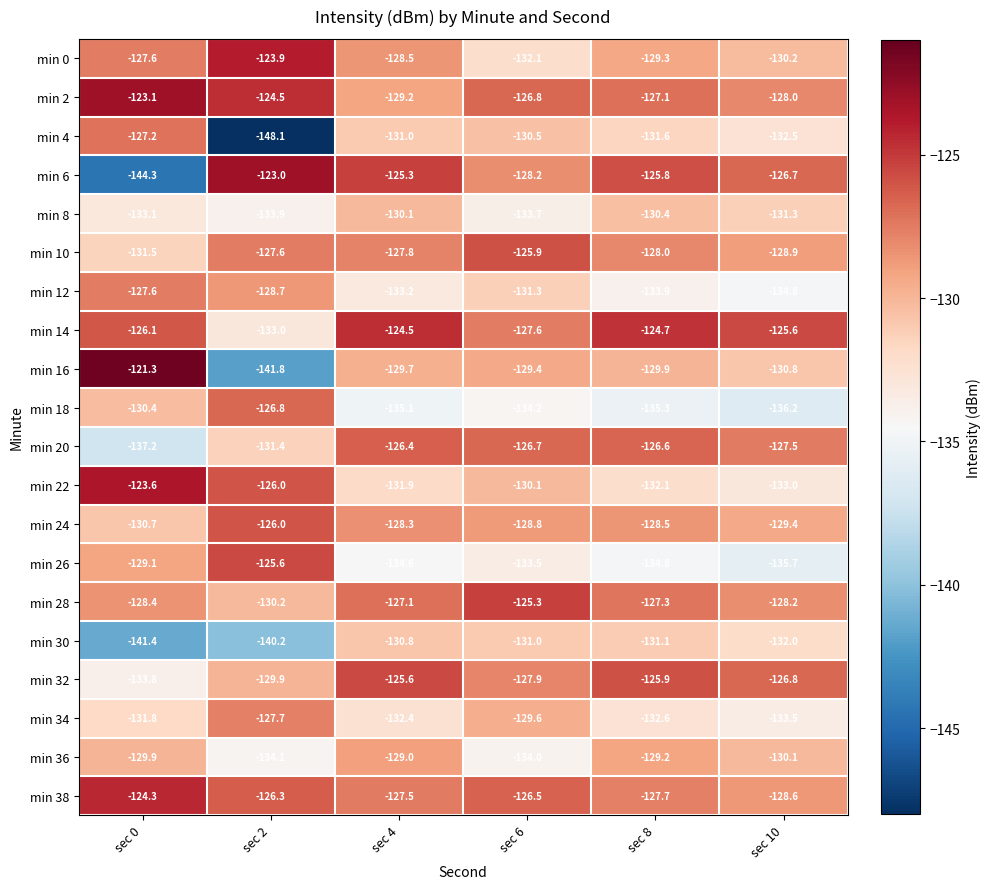

What is the sum of the min 12 values at sec 10 and sec 4?

-268.0